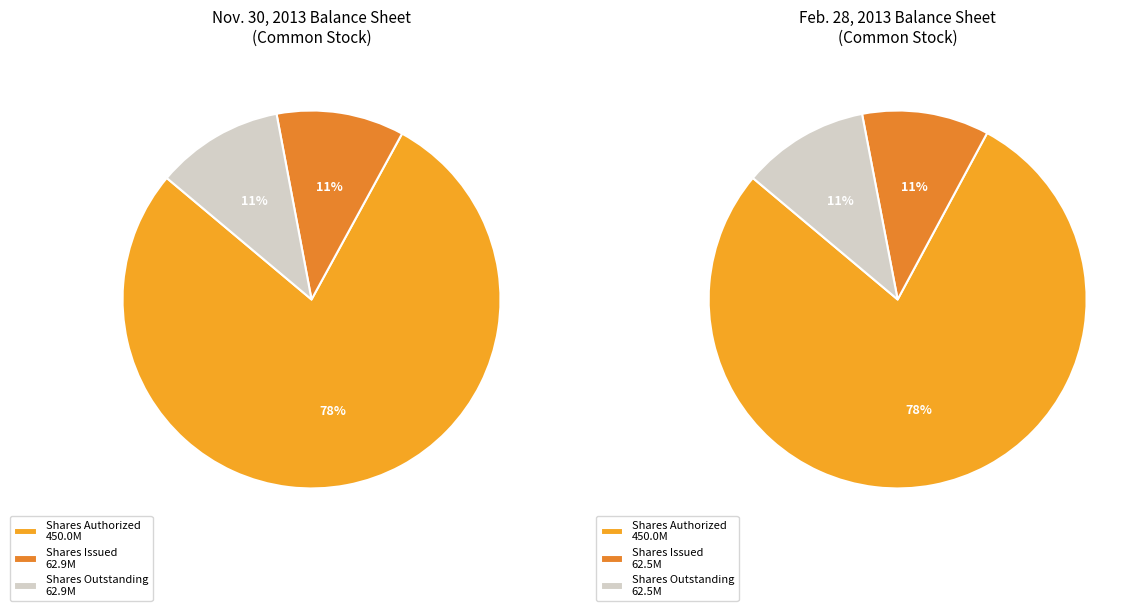

To the nearest percent, what portion does Common Stock, Shares, Issued represent?

11%